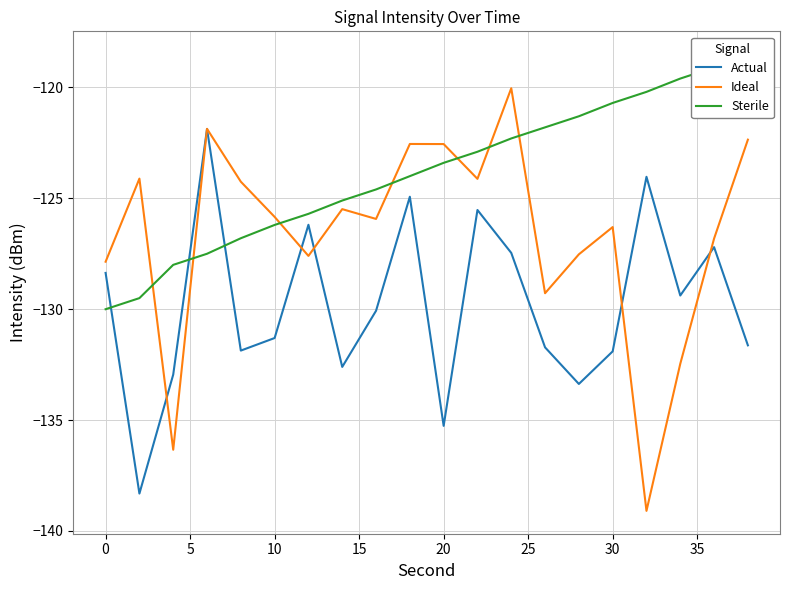

The Actual series shows -51.9 at 10. True or false?

False